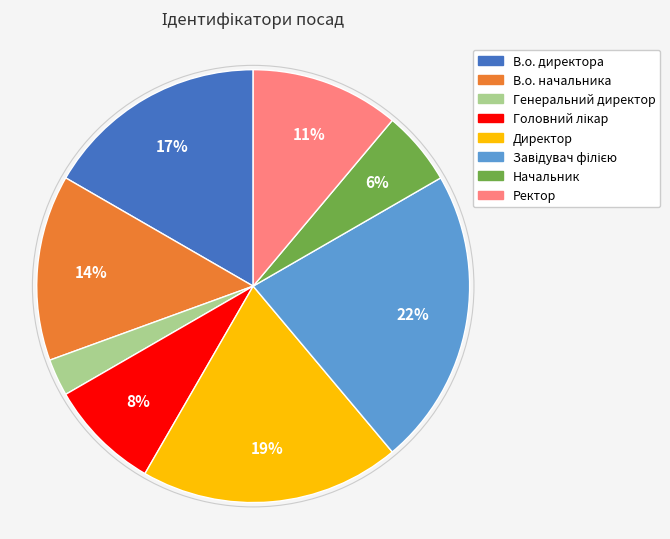

What percentage is the Ректор slice, to the nearest percent?

11%